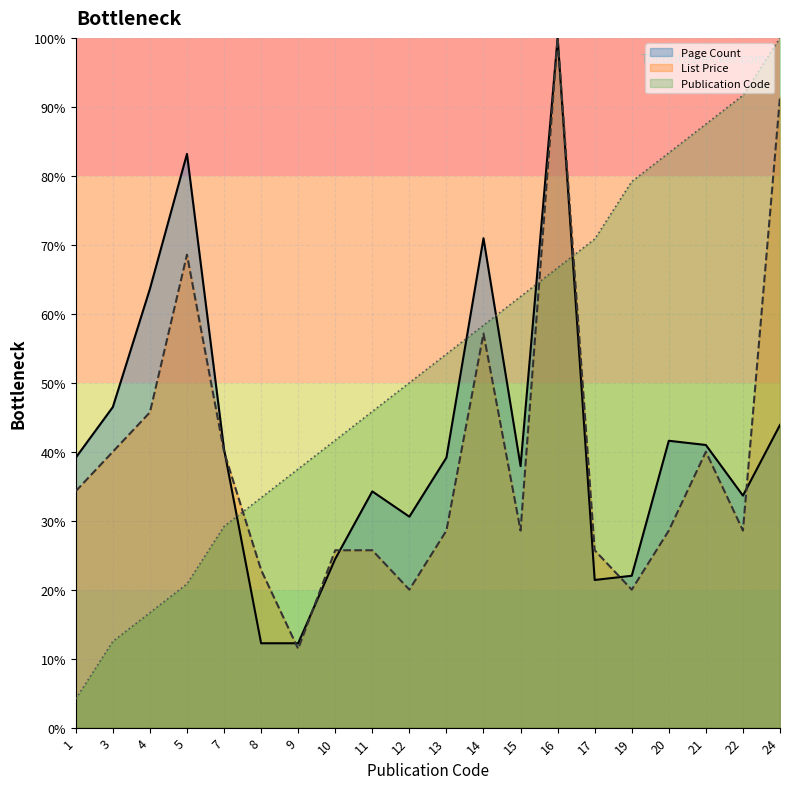

At which label is Page Count closest to 56?

4